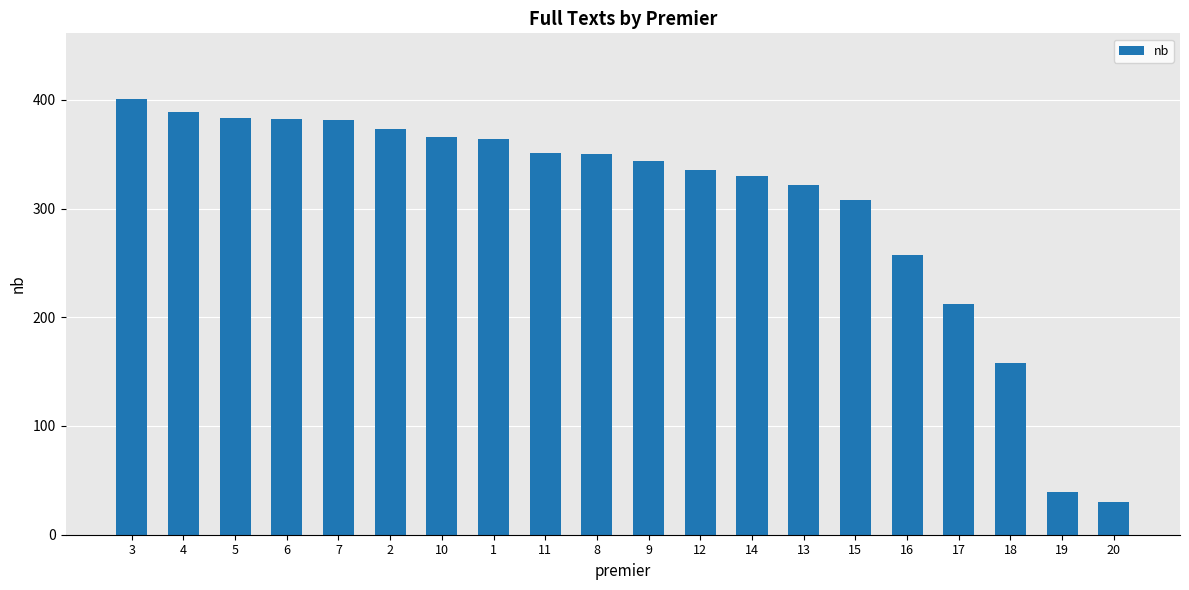

Where is the data nearest to the value 215?

17